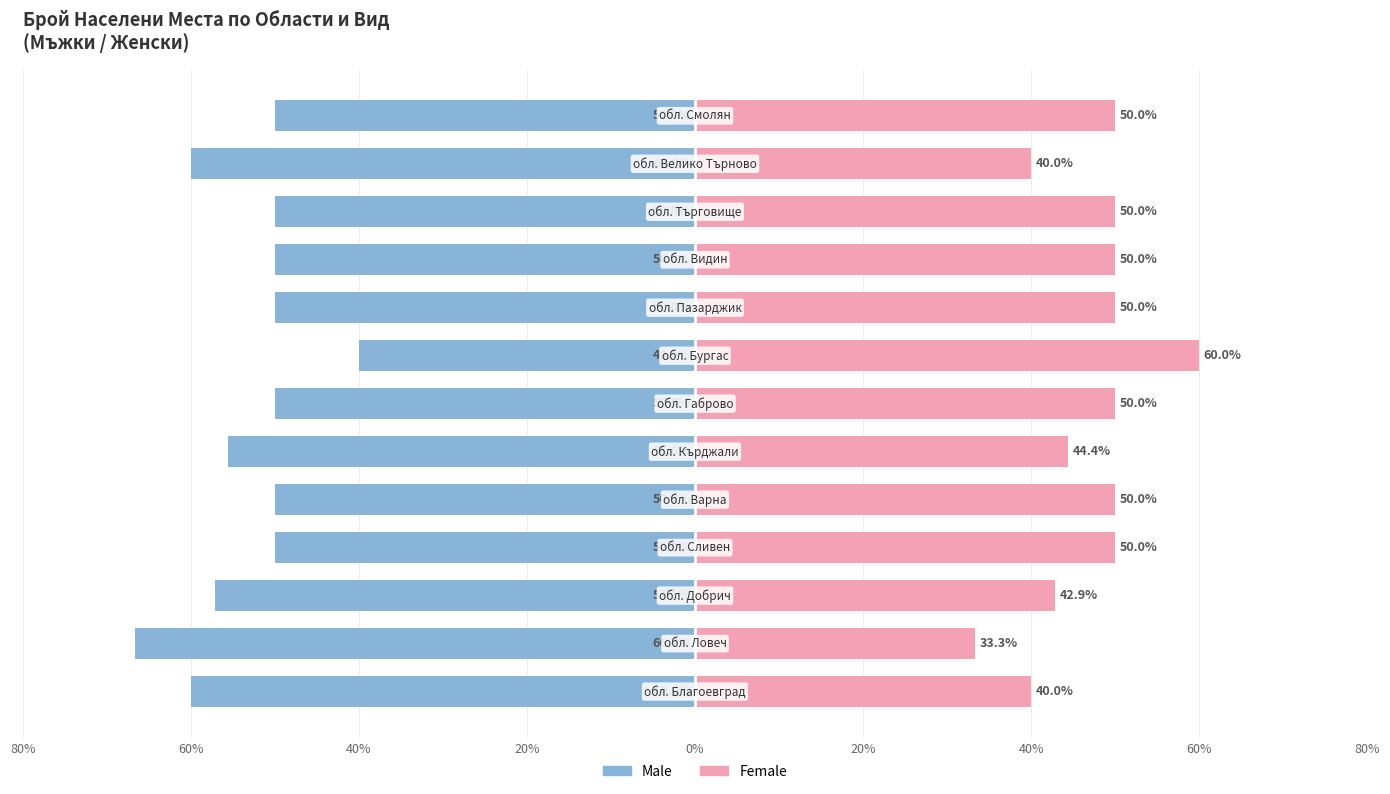

What is the minimum value for Female?

33.3